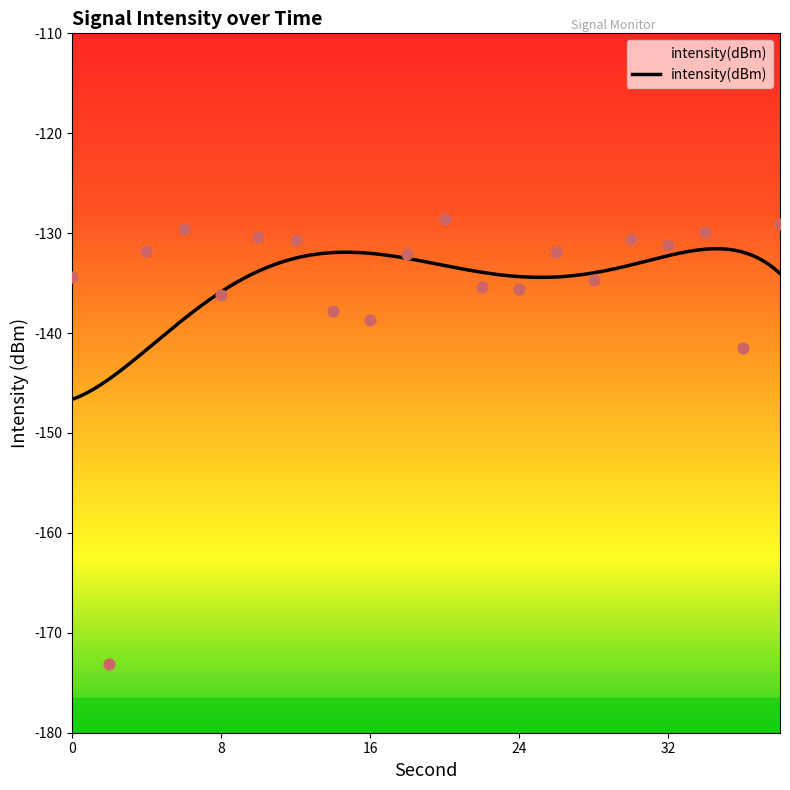

Which has a higher value, 4 or 18?

4